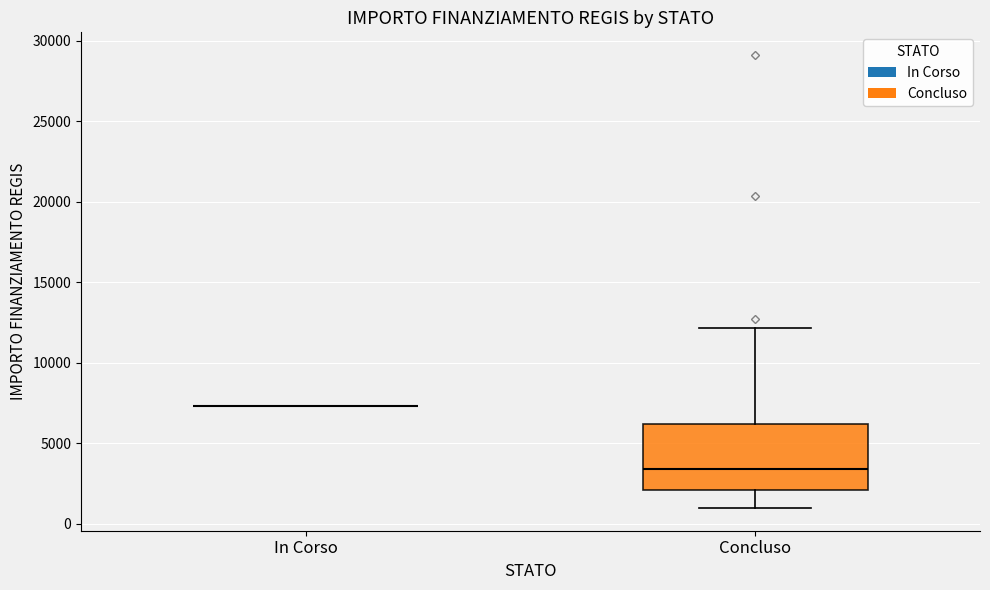

Reading left to right, transcribe this box plot: for each box, give where its median line is, the range the box spans, and where its two whiskers end, as read against the y-axis. The values are not printed on the chart, so give them approximately, as read against the axis.

In Corso: box collapsed to a line at 7500, whiskers 7500 to 7500
Concluso: median 3500, box 2000 to 6000, whiskers 1000 to 12000